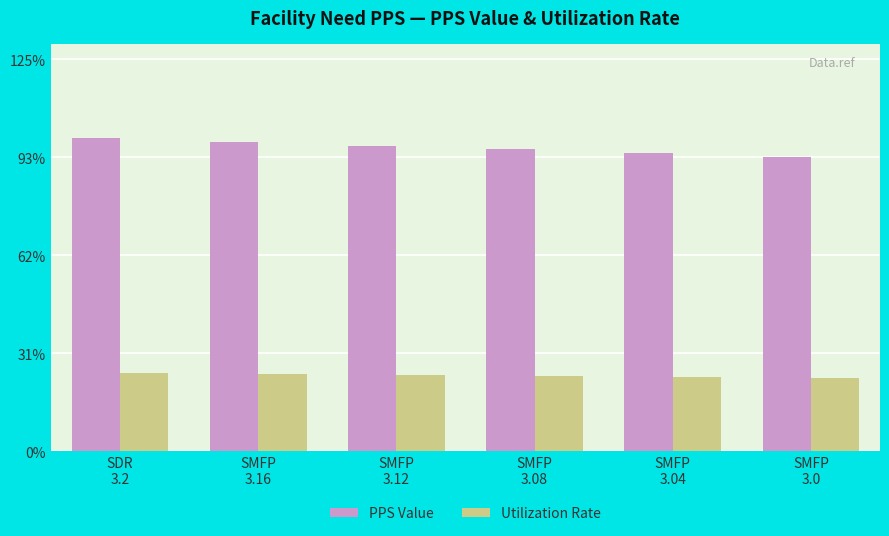

What are all the series names shown in the legend?

PPS Value, Utilization Rate